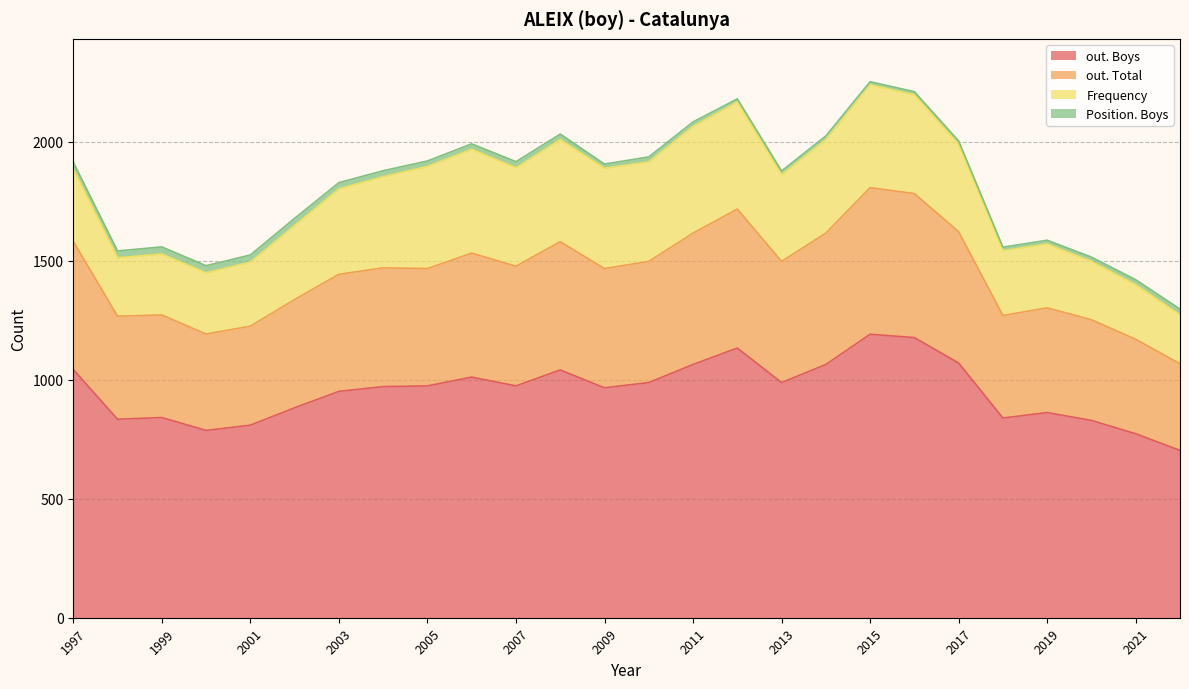

Rank the series at 2006 from lowest to highest value.

Position. Boys, Frequency, out. Total, out. Boys